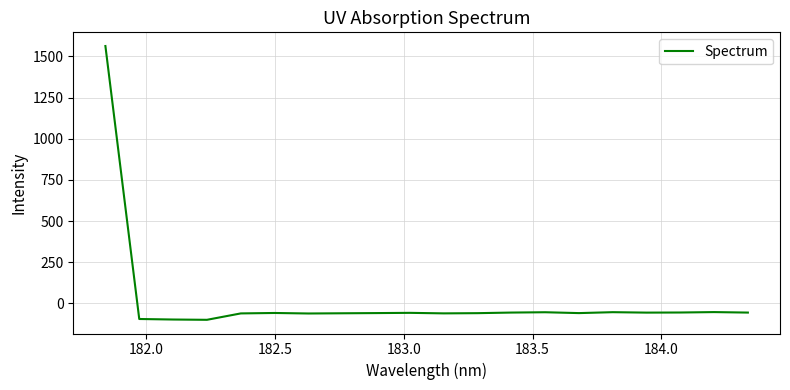

What is the average value?

18.1